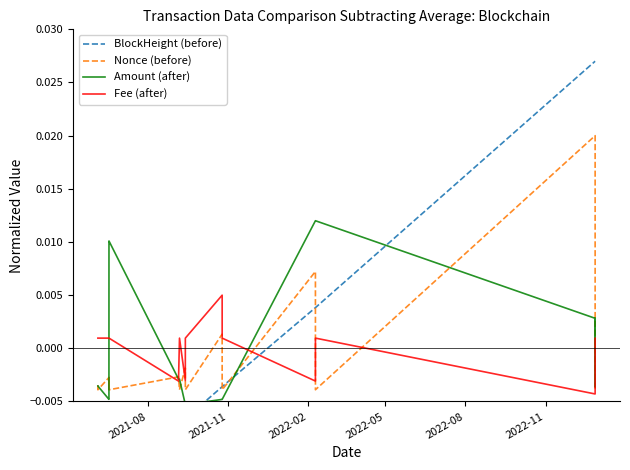

Which series ends up on top after the final intersection of Fee (after) and Nonce (before)?

Fee (after)